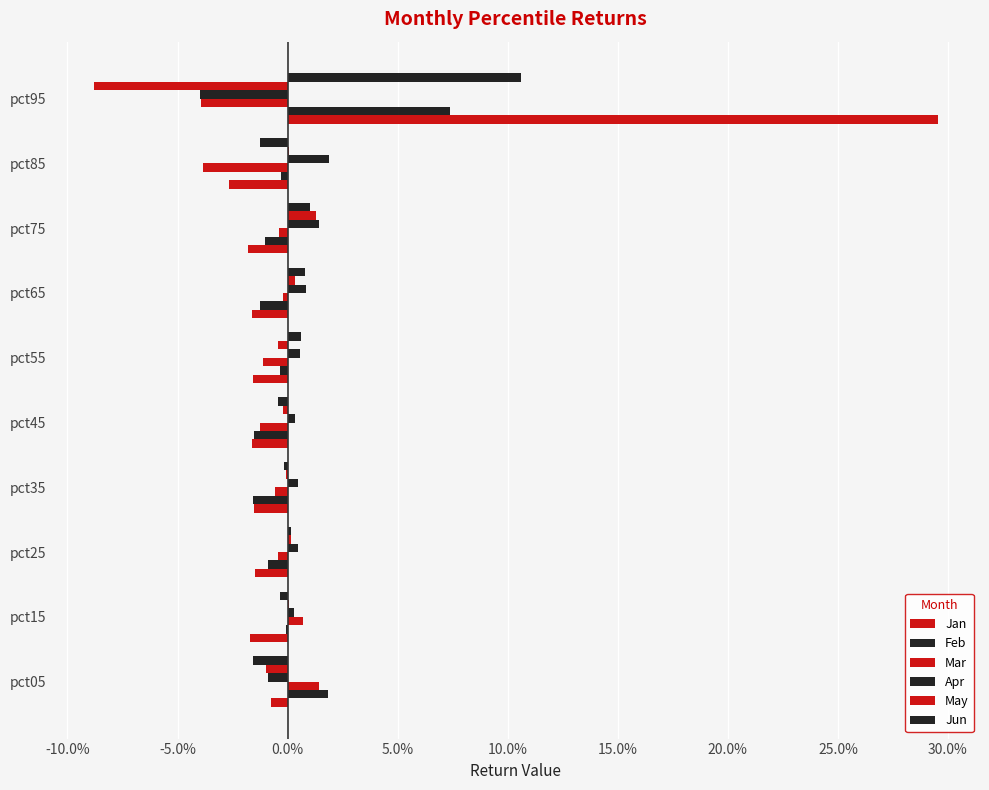

Reading right to left, list all the values displayed in this chart.

Jan: 0.3	-0.0	-0.0	-0.0	-0.0	-0.0	-0.0	-0.0	-0.0	-0.0
Feb: 0.1	-0.0	-0.0	-0.0	-0.0	-0.0	-0.0	-0.0	-0.0	0.0
Mar: -0.0	-0.0	-0.0	-0.0	-0.0	-0.0	-0.0	-0.0	0.0	0.0
Apr: -0.0	0.0	0.0	0.0	0.0	0.0	0.0	0.0	0.0	-0.0
May: -0.1	0.0	0.0	0.0	-0.0	-0.0	-0.0	0.0	0.0	-0.0
Jun: 0.1	-0.0	0.0	0.0	0.0	-0.0	-0.0	0.0	-0.0	-0.0